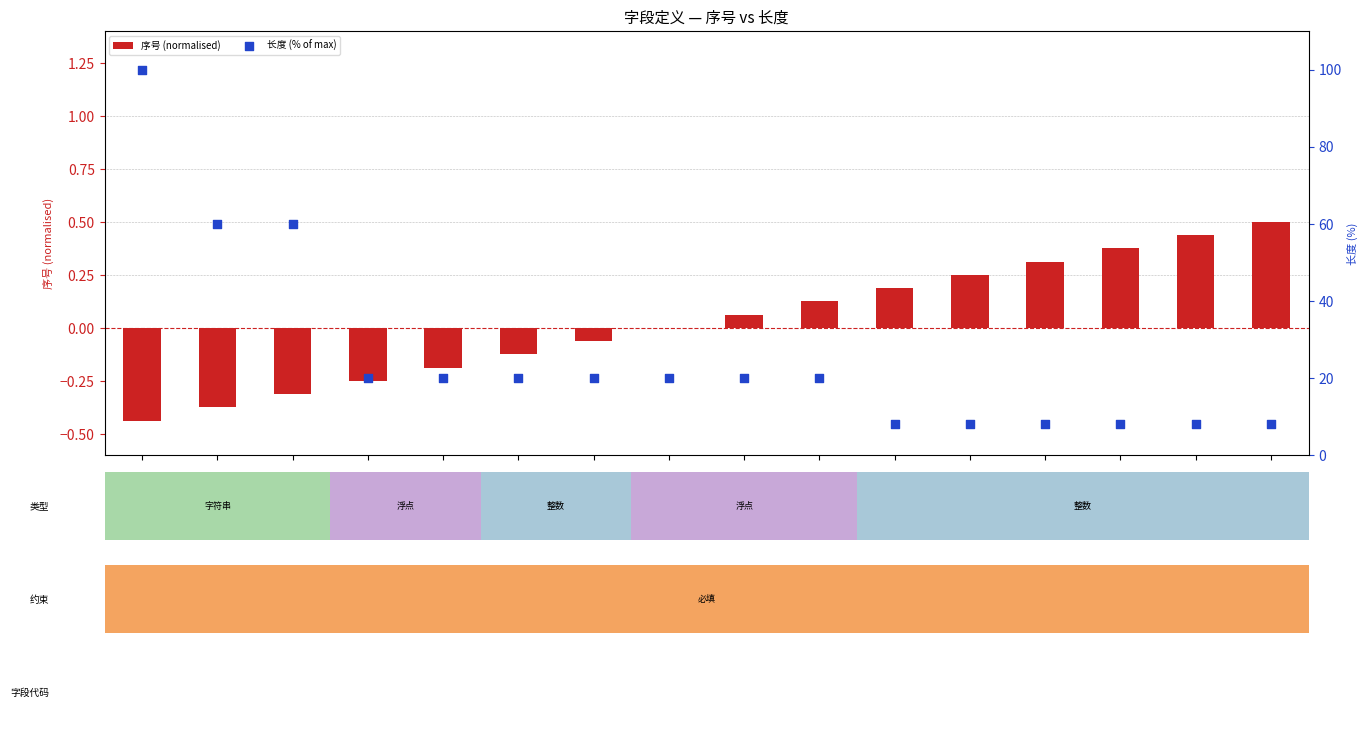

What is the total value across all series at ADOUT?

8.5